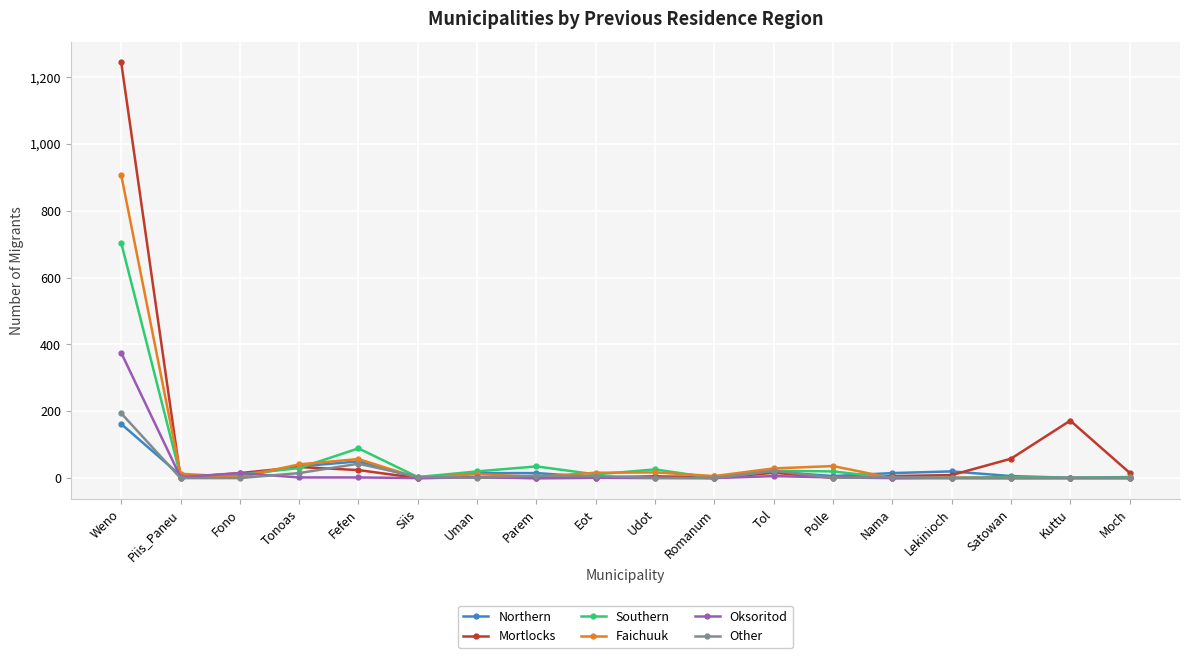

What is the average value of the Mortlocks series?

89